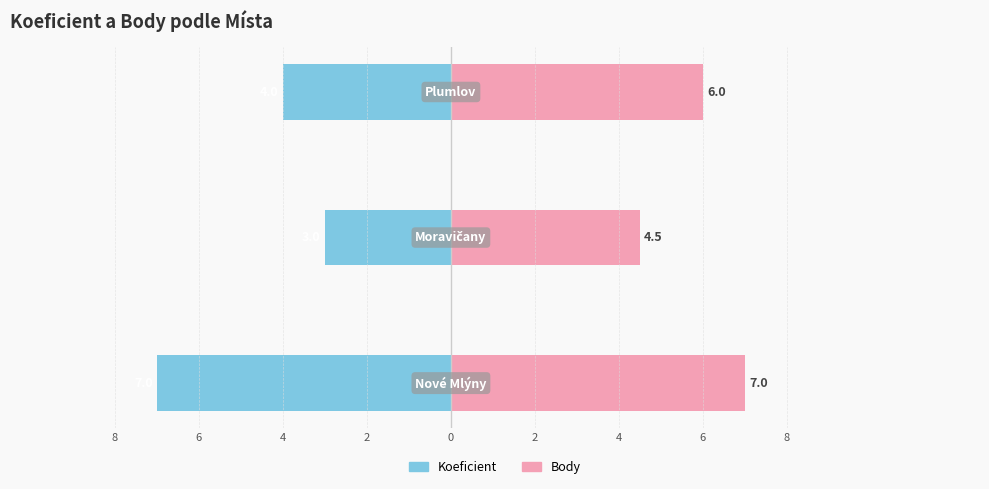

What is the average value of the Koeficient series?

-4.7